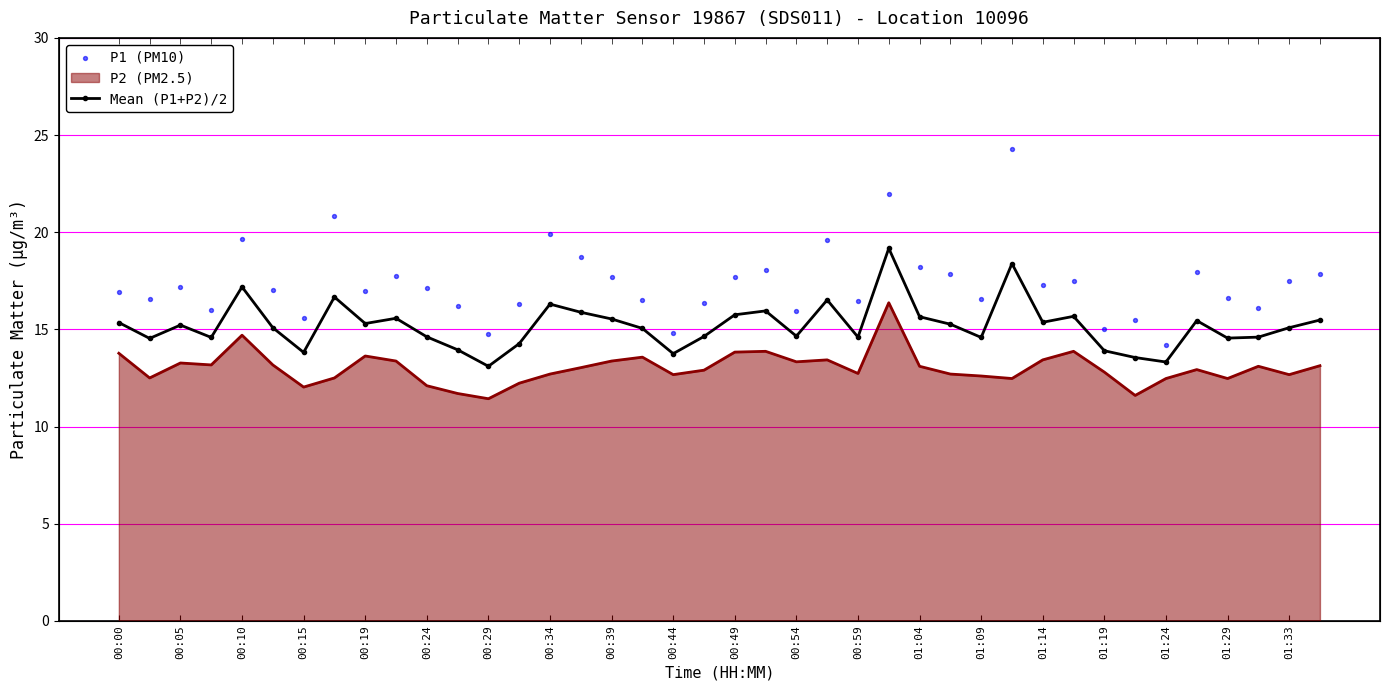

Which series has the largest total across all categories?

P1 (PM10)